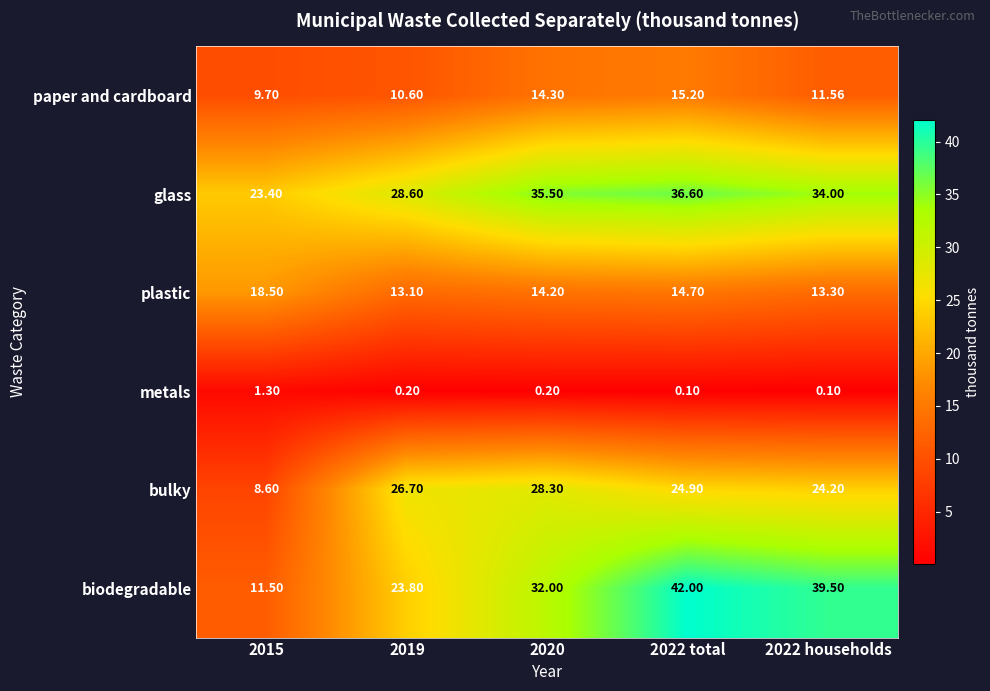

How many values in the glass series are below 34?

2